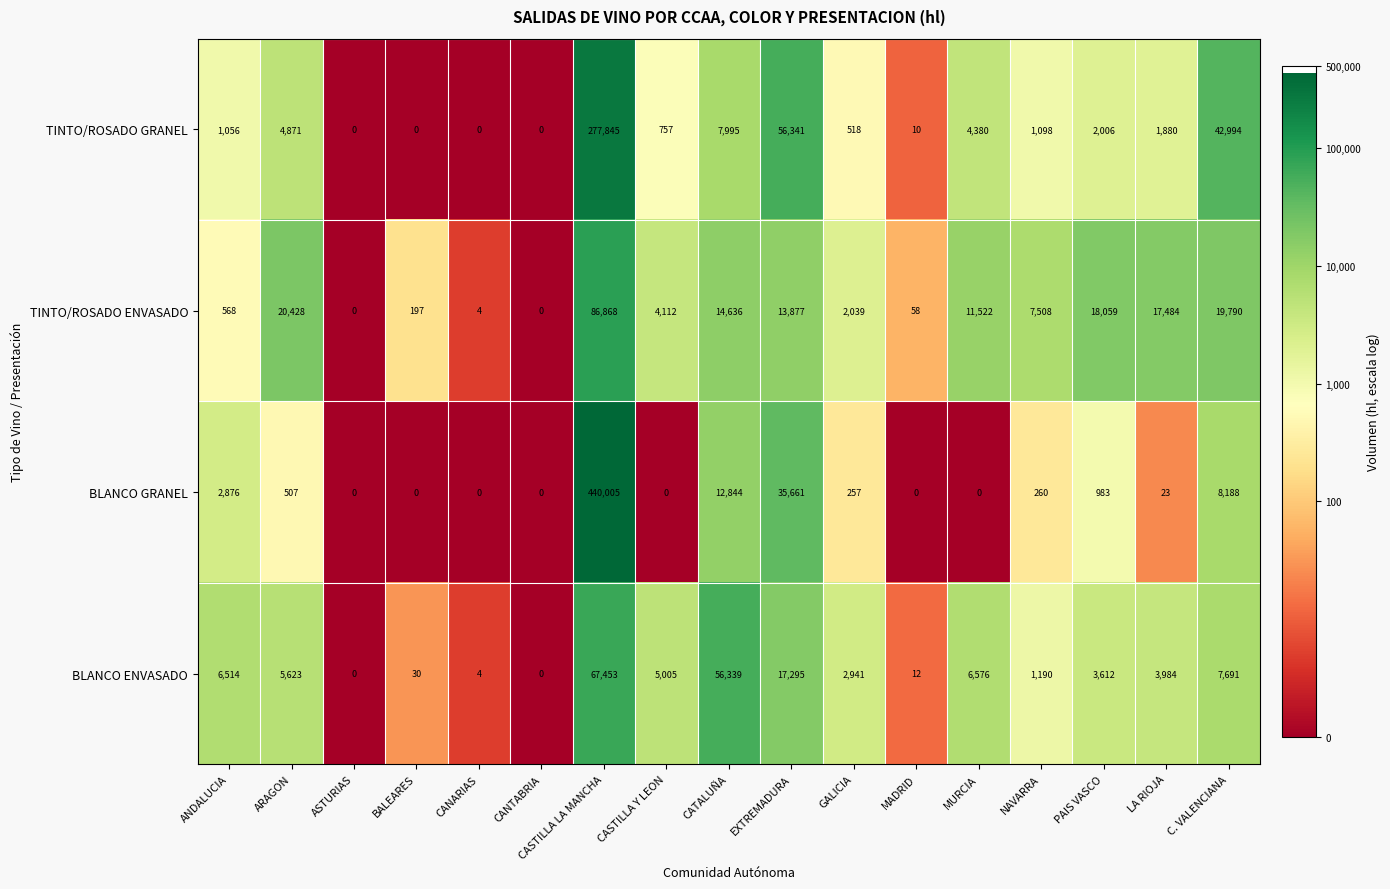

What is the difference between the TINTO/ROSADO GRANEL values at LA RIOJA and CANTABRIA?

1880